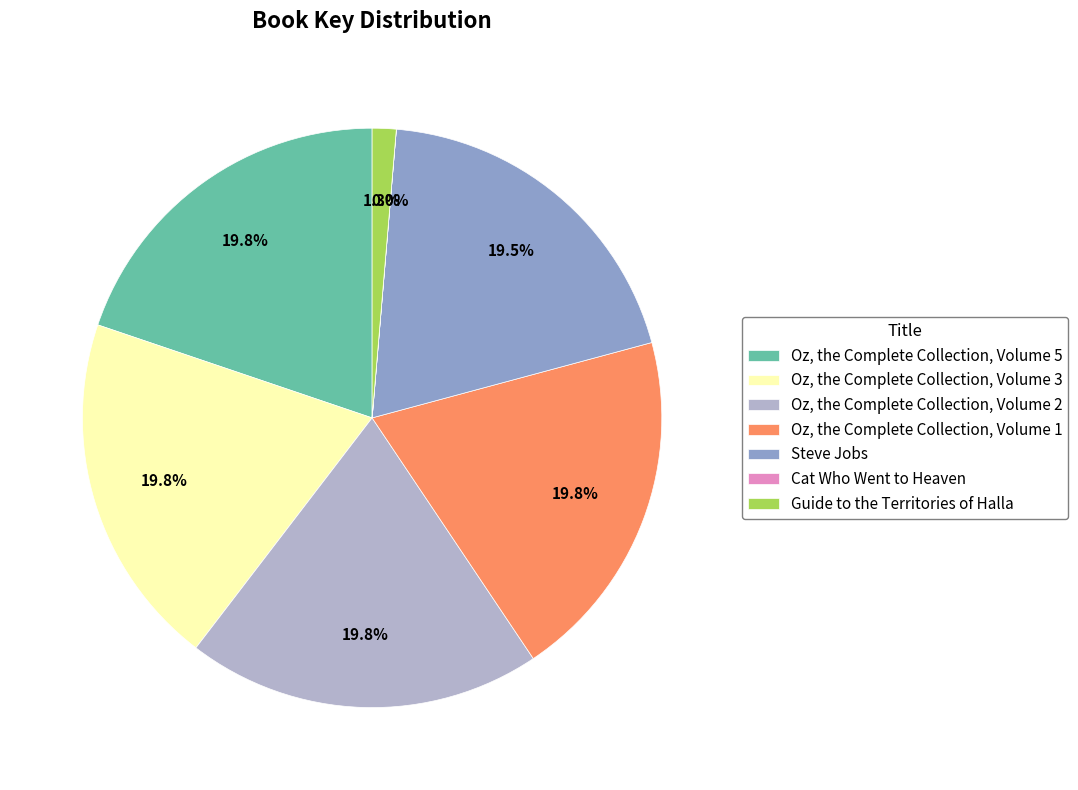

Does Oz, the Complete Collection, Volume 3 account for over 50% of the chart?

No